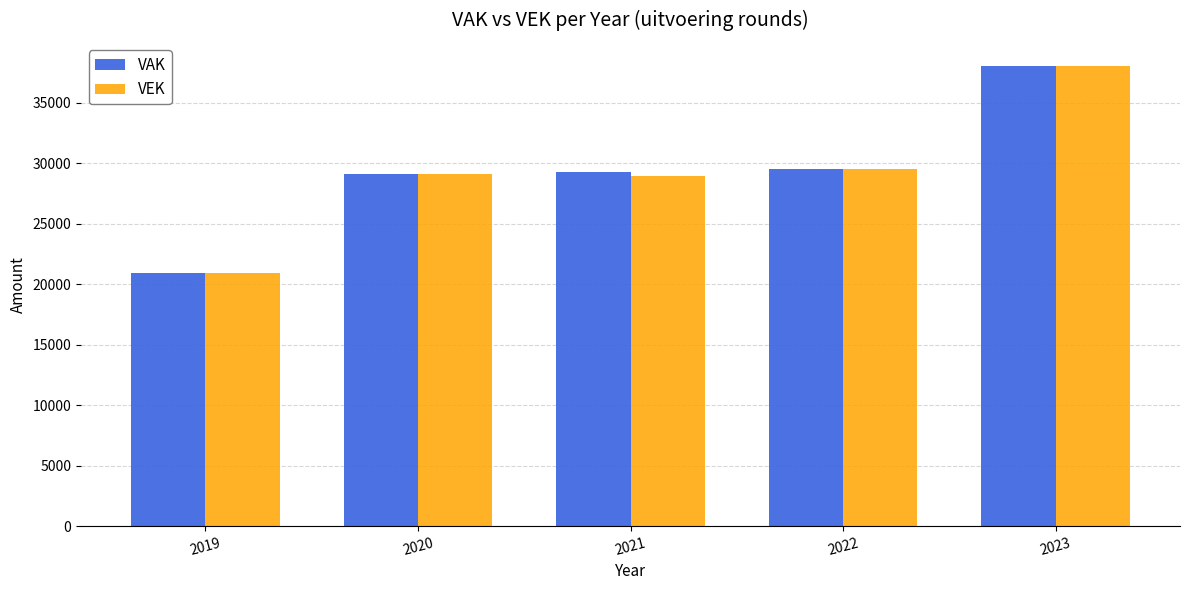

Is it true that VAK equals 29253 at 2021?

True